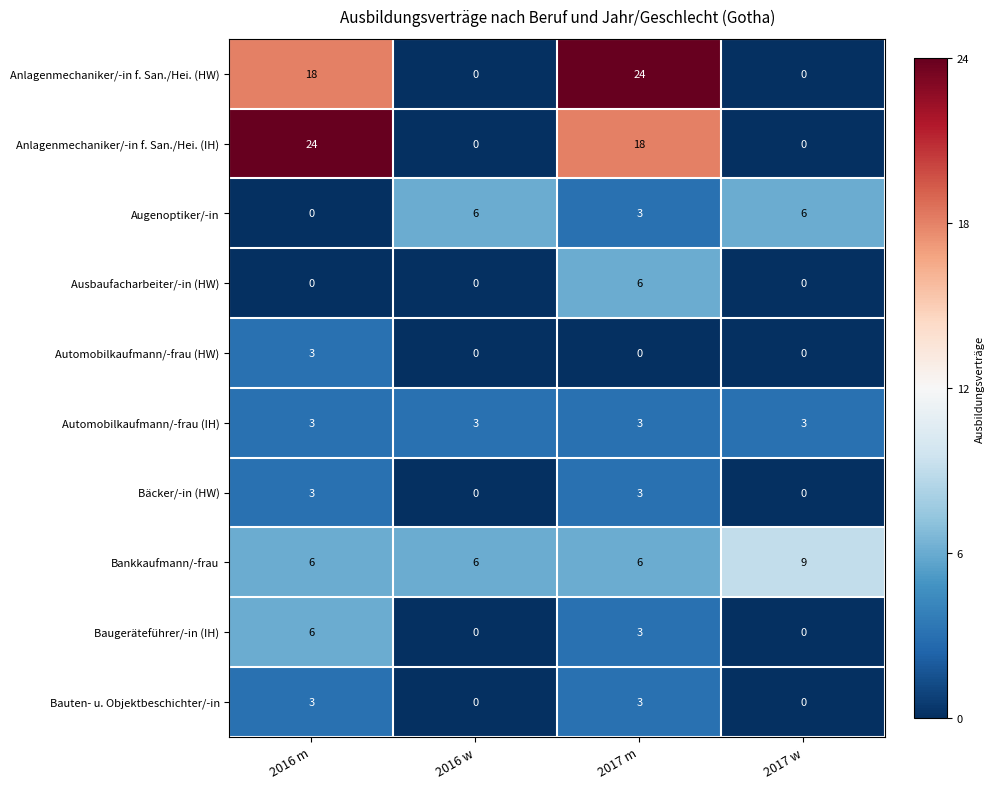

What is the maximum value shown in the chart?

24